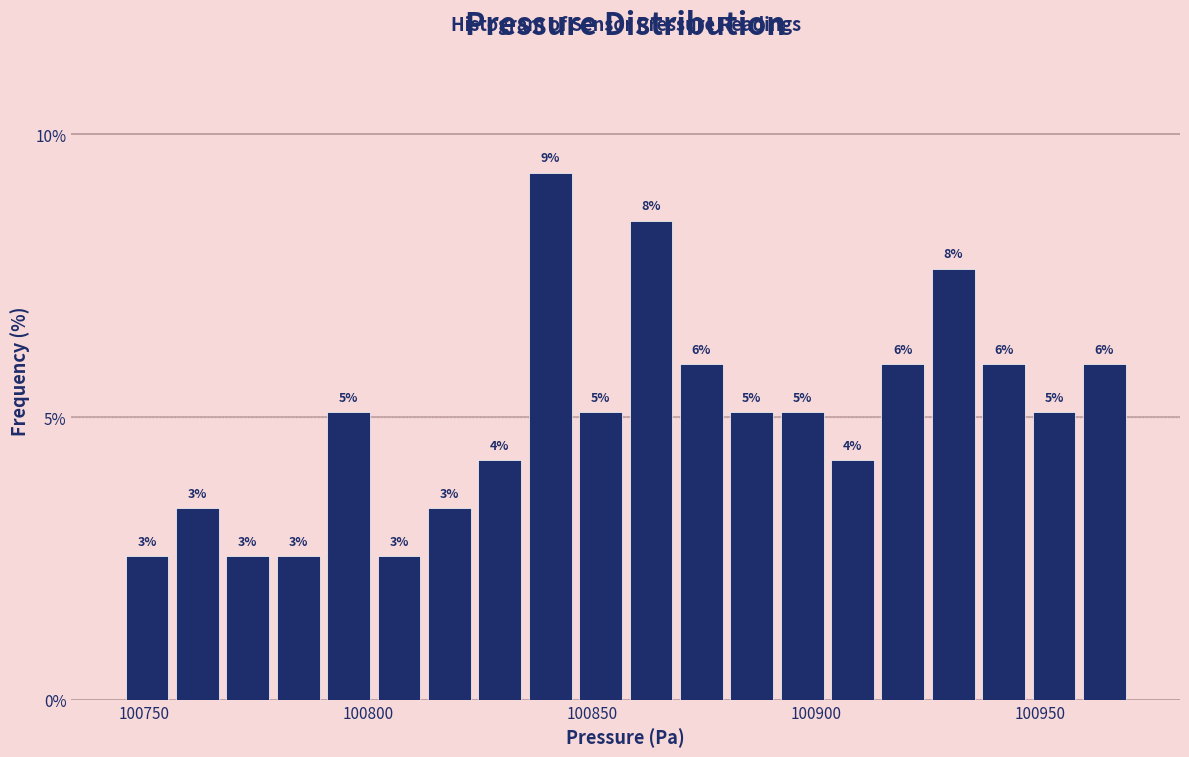

Around what value on the x-axis is the tallest bar? Give the approximate position of its centre, as read against the axis.

100840